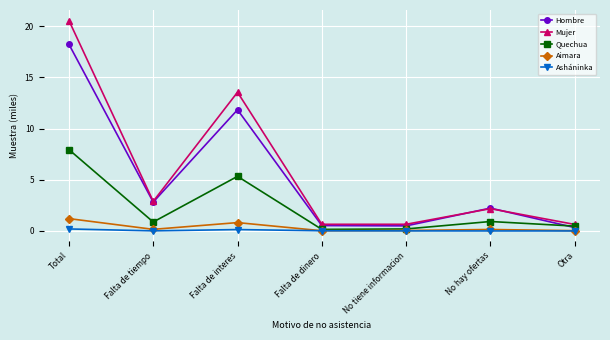

What is the highest value of the Aimara series?

1.2